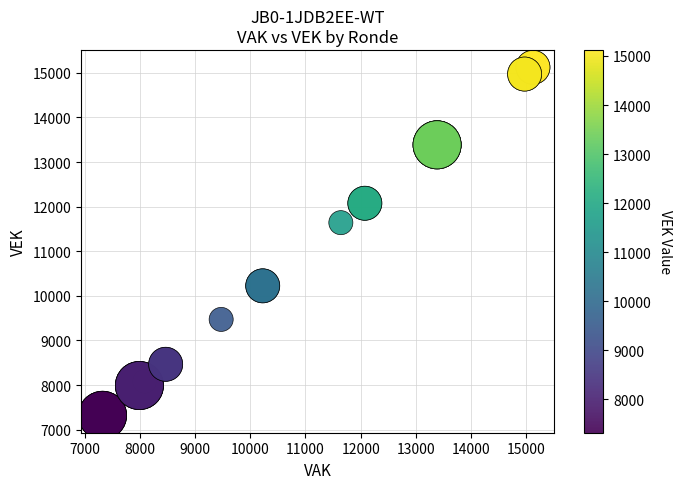

What Y value in the scatter plot is closest to 11222?

11641